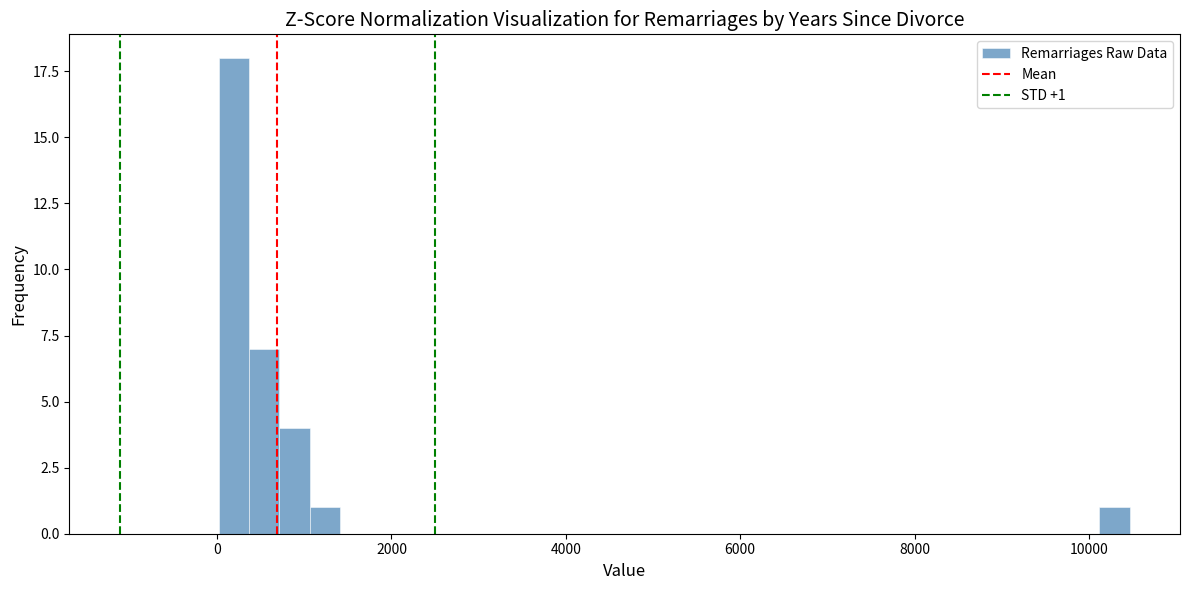

Read against the x-axis, roughly where is the centre of the tallest bar?

200